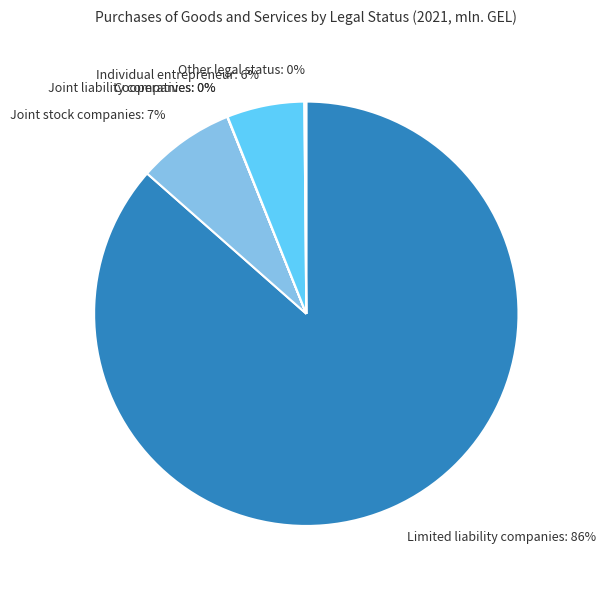

The Limited liability companies: 86% slice represents 99% of the pie. True or false?

False